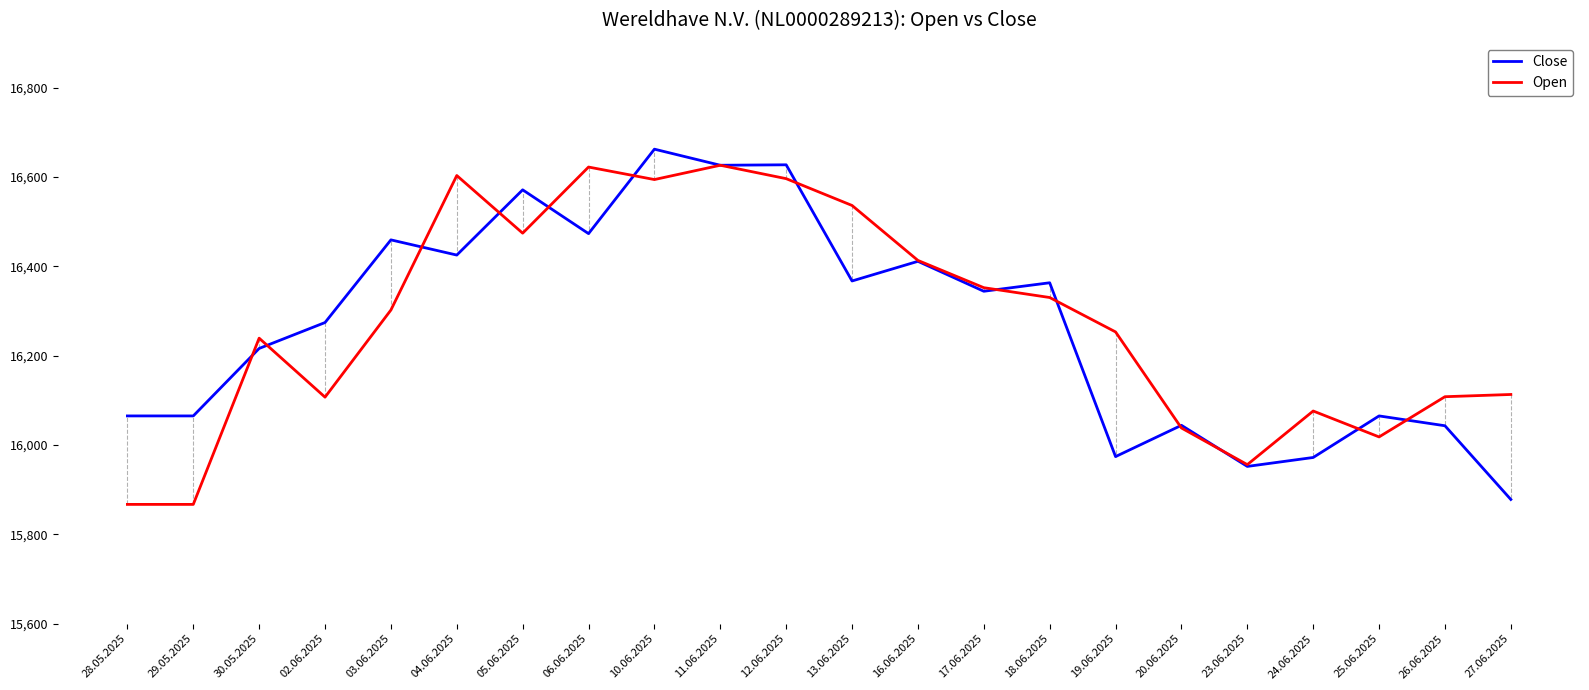

What is the maximum value shown in the chart?

16662